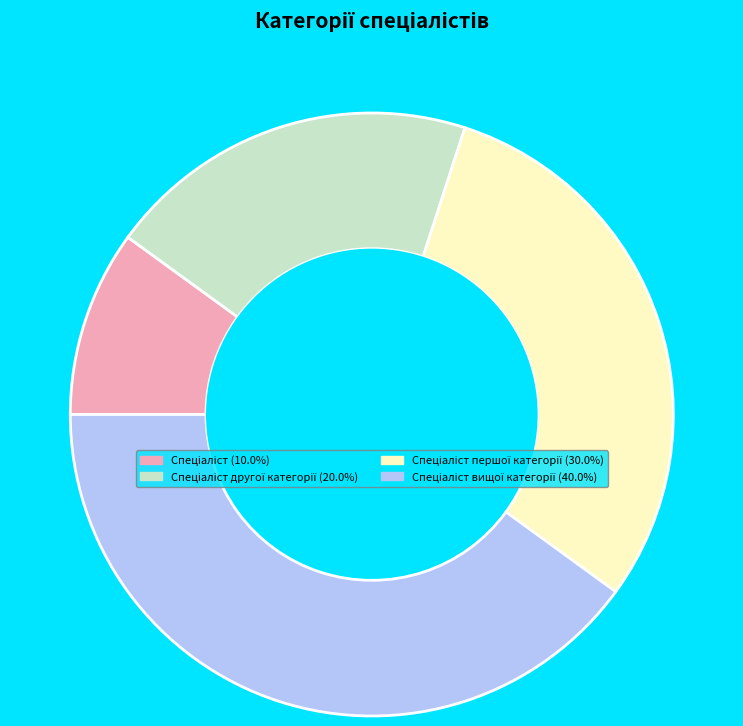

Does any single category account for the majority?

No